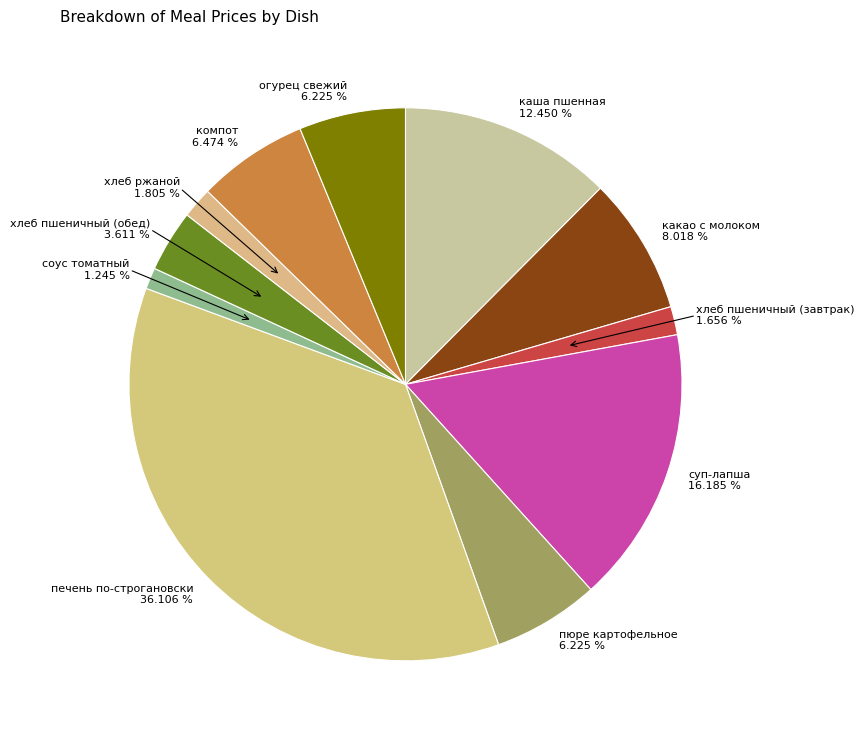

How many slices are in this pie chart?

11